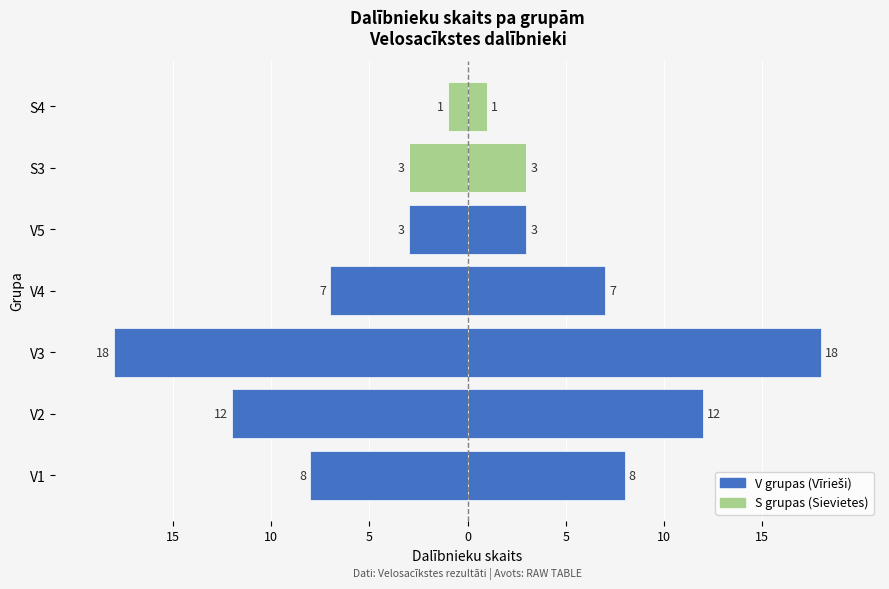

The value at S3 is -3. True or false?

True